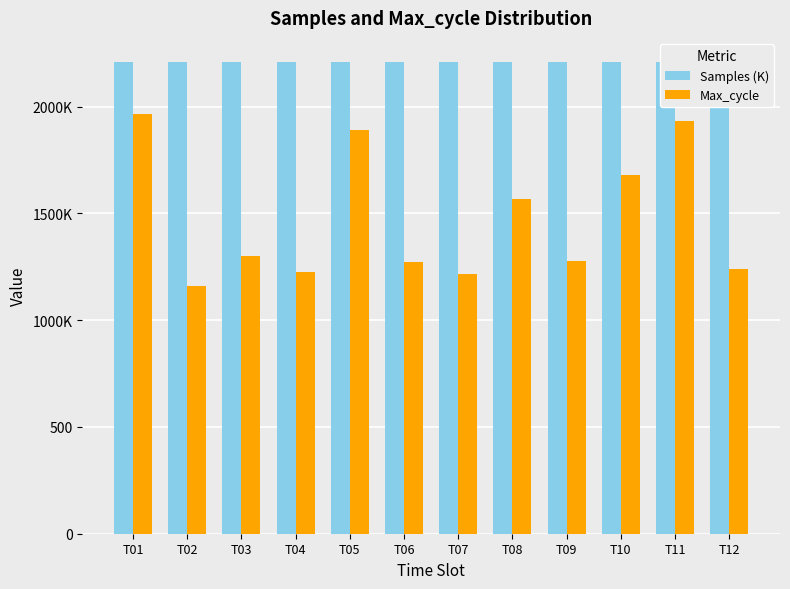

What is the minimum value shown in the chart?

1160.0